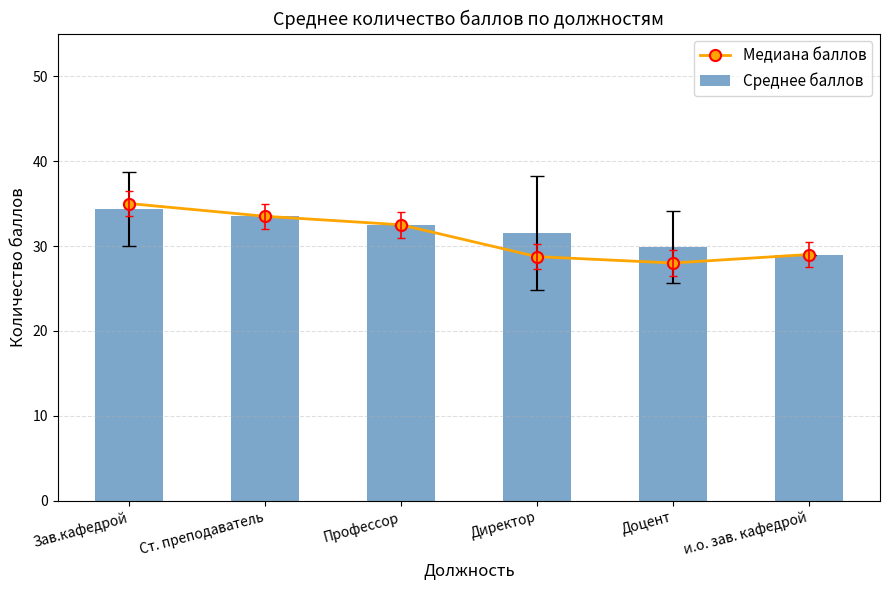

Is the value of Медиана баллов at Зав.кафедрой greater than the value of Среднее баллов at Директор?

Yes